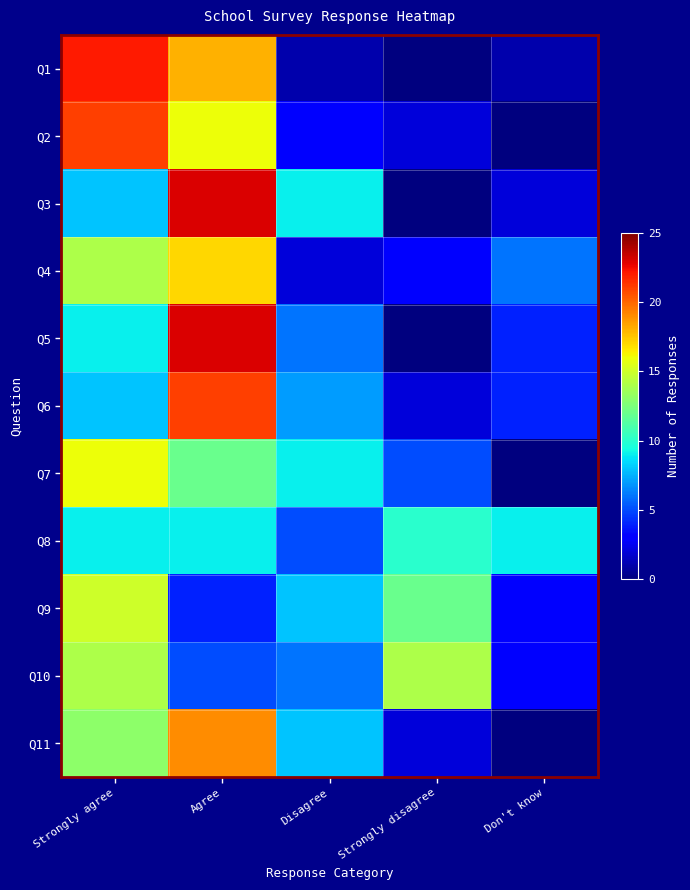

Reading right to left, what are all the values shown in this chart?

Q1: Don't know=1	Strongly disagree=0	Disagree=1	Agree=18	Strongly agree=22
Q2: Don't know=0	Strongly disagree=2	Disagree=3	Agree=16	Strongly agree=21
Q3: Don't know=2	Strongly disagree=0	Disagree=9	Agree=23	Strongly agree=8
Q4: Don't know=6	Strongly disagree=3	Disagree=2	Agree=17	Strongly agree=14
Q5: Don't know=4	Strongly disagree=0	Disagree=6	Agree=23	Strongly agree=9
Q6: Don't know=4	Strongly disagree=2	Disagree=7	Agree=21	Strongly agree=8
Q7: Don't know=0	Strongly disagree=5	Disagree=9	Agree=12	Strongly agree=16
Q8: Don't know=9	Strongly disagree=10	Disagree=5	Agree=9	Strongly agree=9
Q9: Don't know=3	Strongly disagree=12	Disagree=8	Agree=4	Strongly agree=15
Q10: Don't know=3	Strongly disagree=14	Disagree=6	Agree=5	Strongly agree=14
Q11: Don't know=0	Strongly disagree=2	Disagree=8	Agree=19	Strongly agree=13